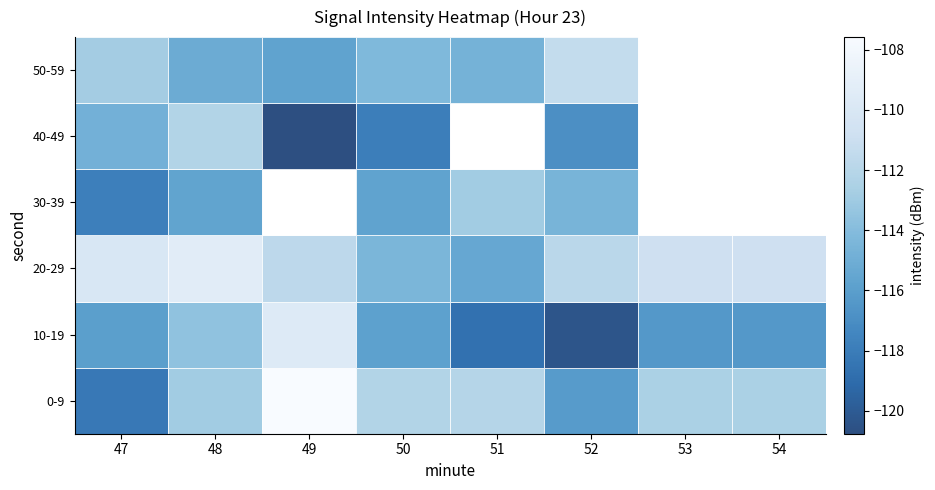

What is the difference between the maximum and minimum values in the 20-29 series?

6.0